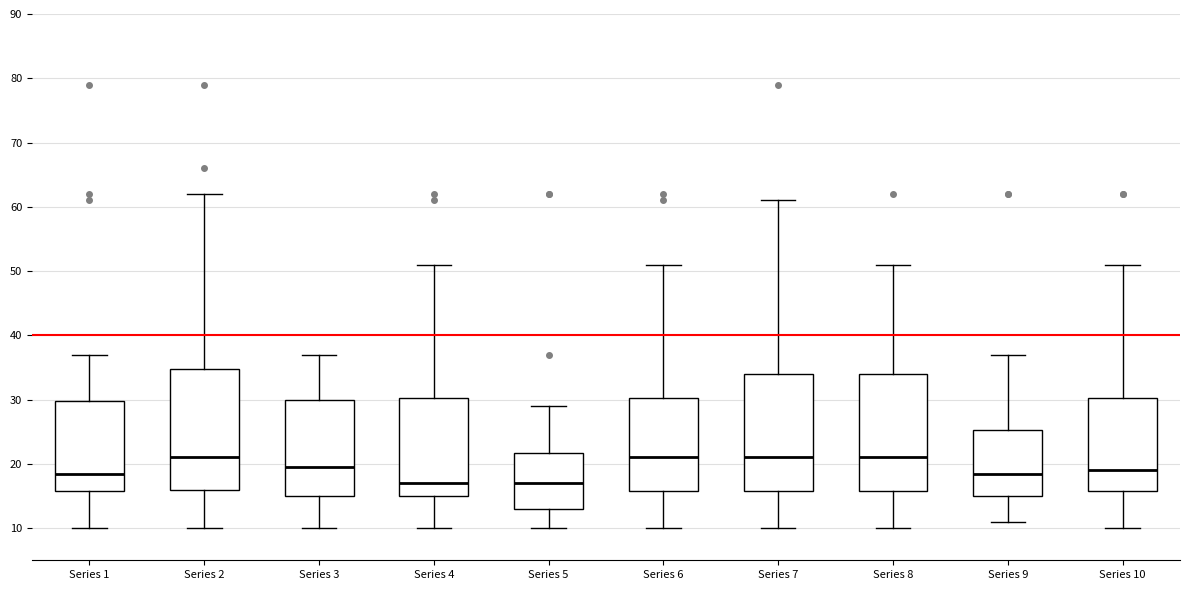

Where is the lower edge of the box for Series 7 on the y-axis? The values are not printed on the chart, so give them approximately, as read against the axis.

16